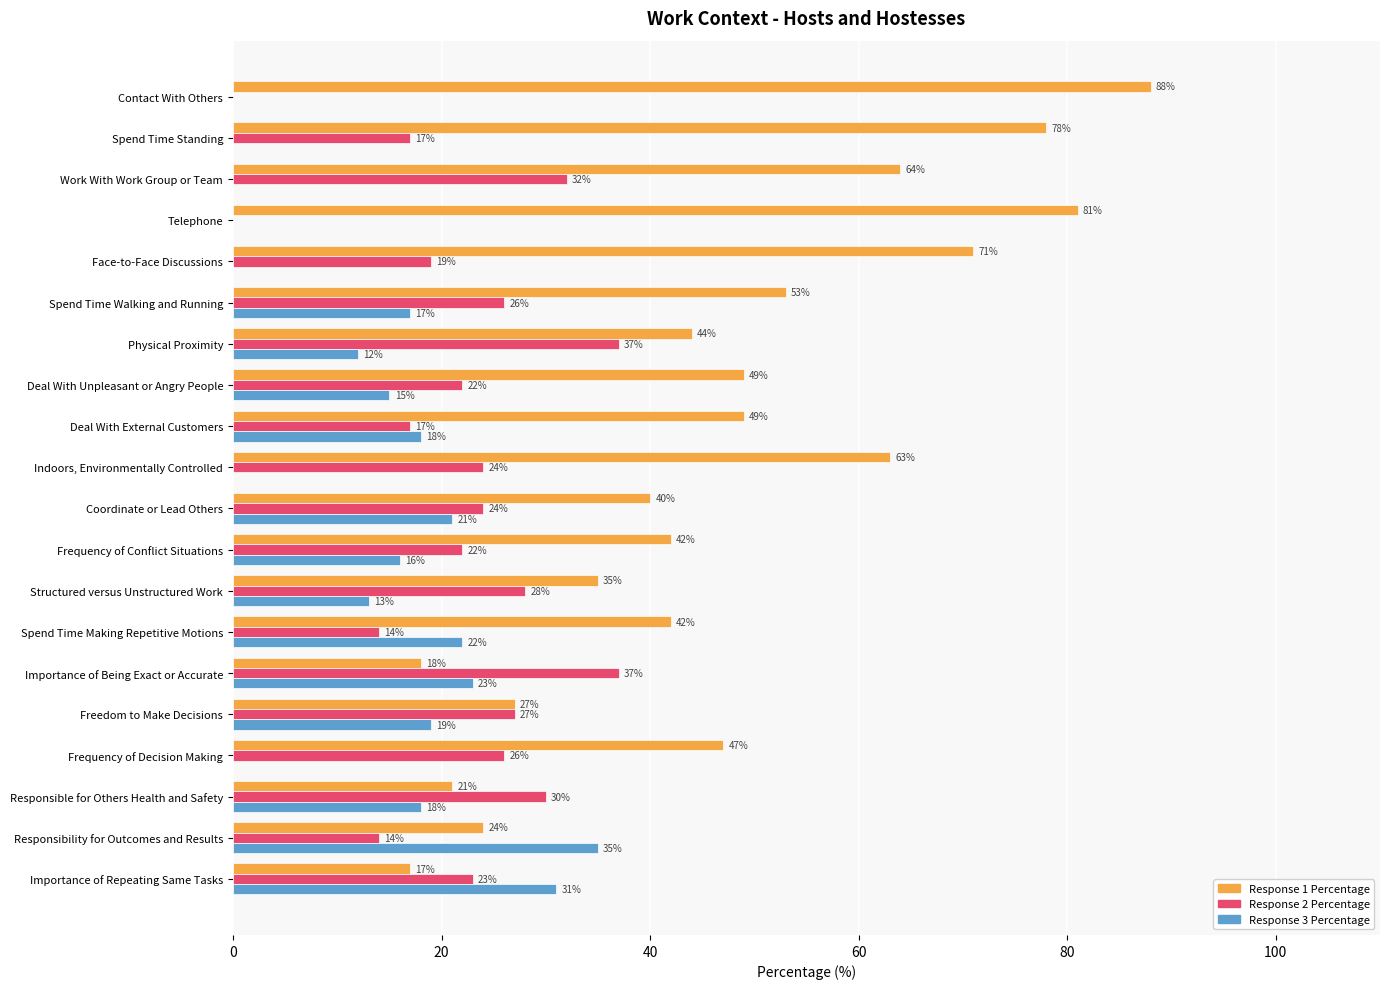

Is the value of Response 3 Percentage at Deal With Unpleasant or Angry People greater than the value of Response 2 Percentage at Deal With External Customers?

No